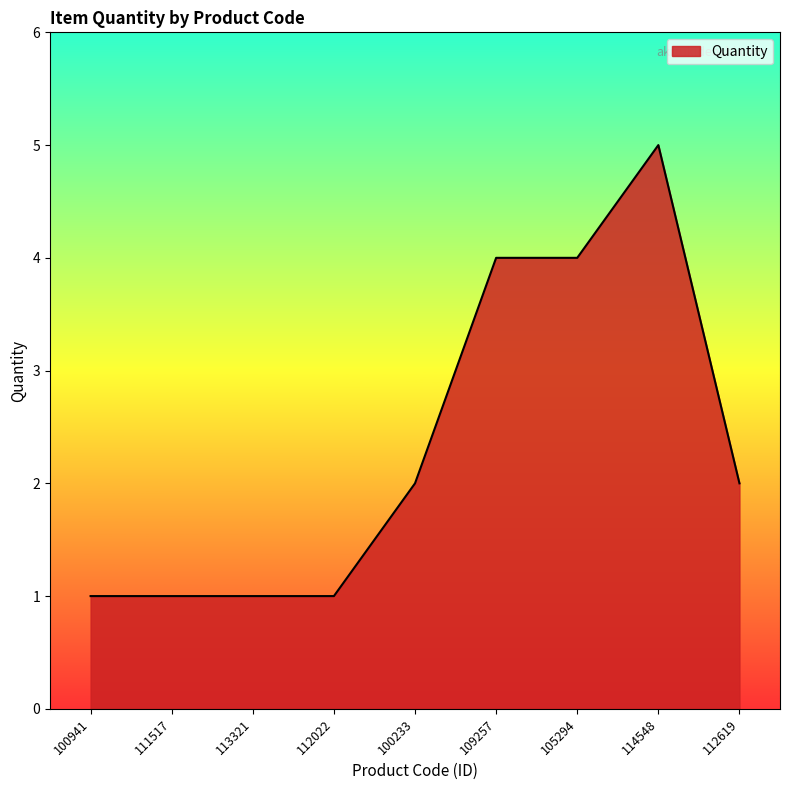

What position from the right is 100941?

9